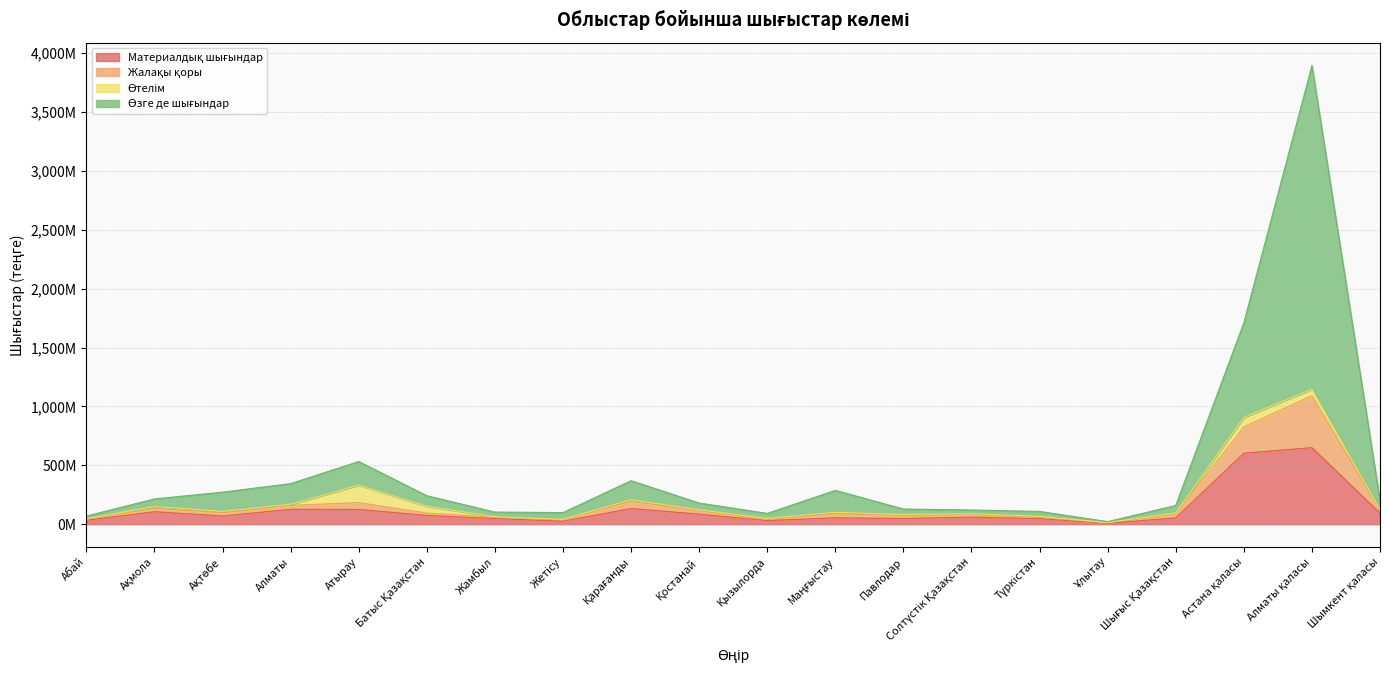

True or false: Жалақы қоры and Материалдық шығындар cross at least once.

False